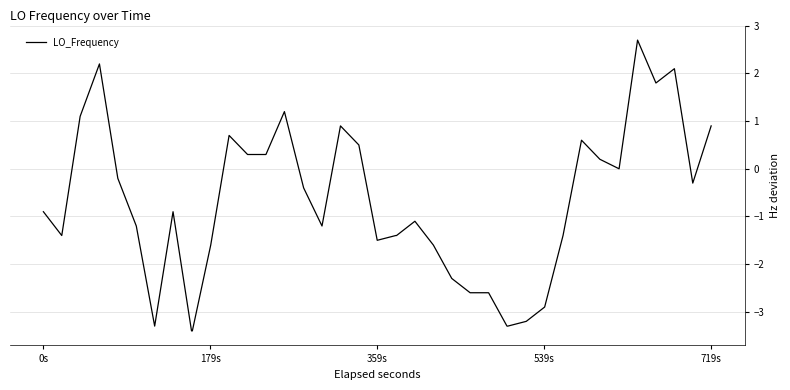

What is the maximum value shown in the chart?

2.7